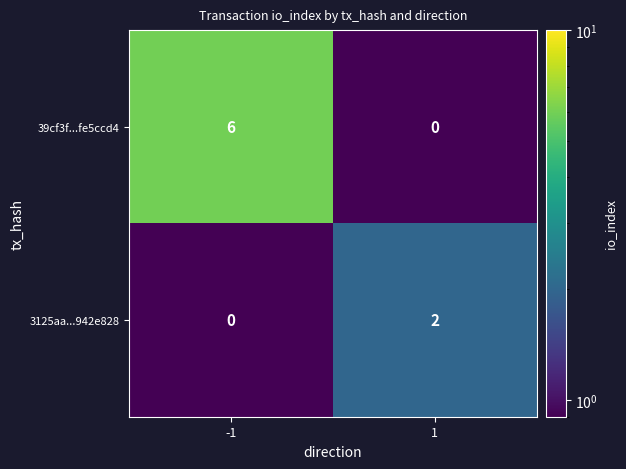

What is the highest value of the 39cf3f...fe5ccd4 series?

6